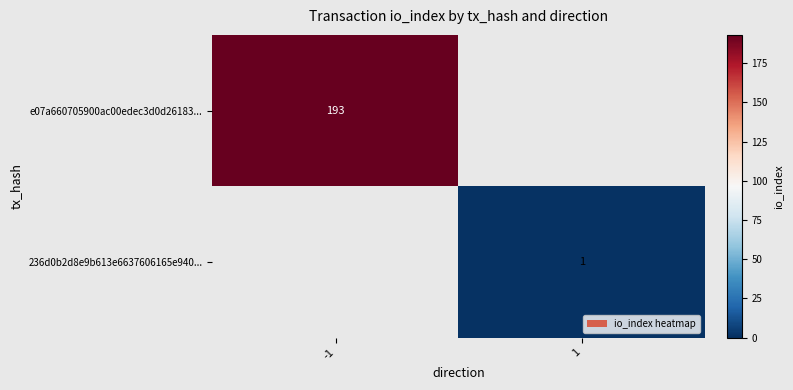

Is it true that 236d0b2d8e9b613e6637606165e940... equals 2 at 1?

False